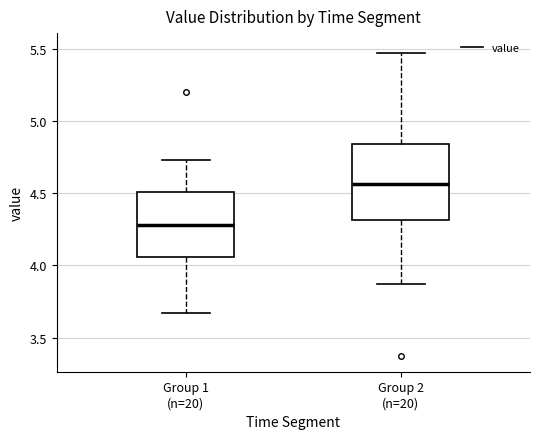

Reading left to right, read every box against the y-axis: the position of its median line, the range the box covers, and the ends of its whiskers. The values are not printed on the chart, so give them approximately, as read against the axis.

Group 1 (n=20): median 4.30, box 4.05 to 4.50, whiskers 3.65 to 4.75
Group 2 (n=20): median 4.55, box 4.30 to 4.85, whiskers 3.85 to 5.45